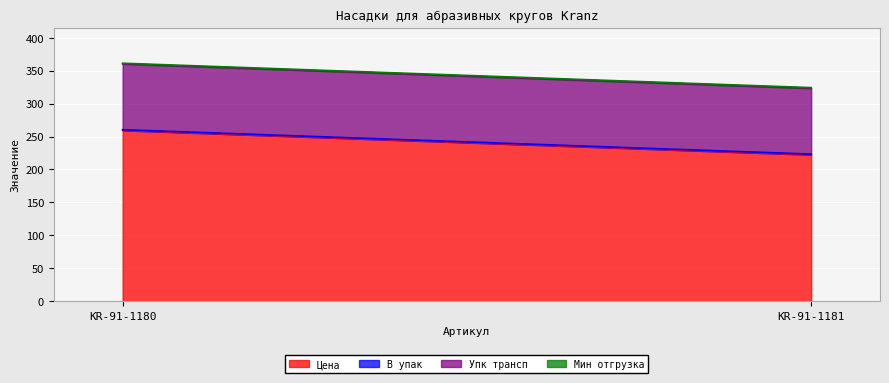

Reading left to right, what are all the values shown in this chart?

Цена: 259.4	222.3
В упак: 1.0	1.0
Упк трансп: 100.0	100.0
Мин отгрузка: 1.0	1.0